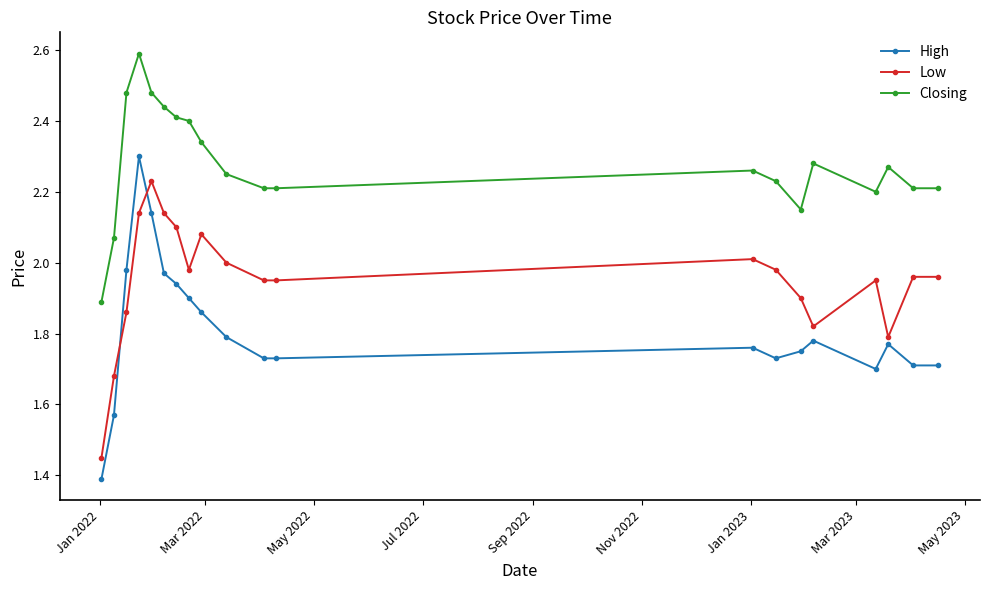

What is the maximum value shown in the chart?

2.6